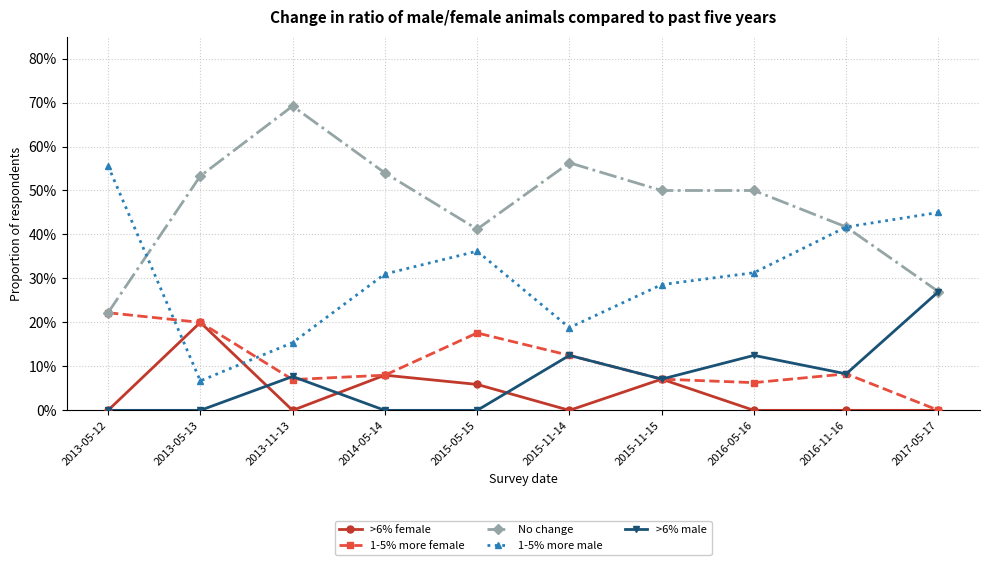

Does the chart have visible grid lines?

Yes